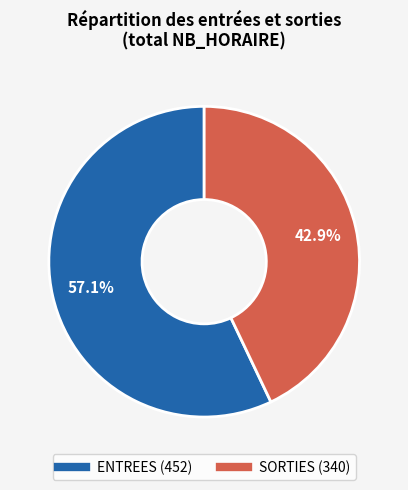

Does any single category account for the majority?

Yes